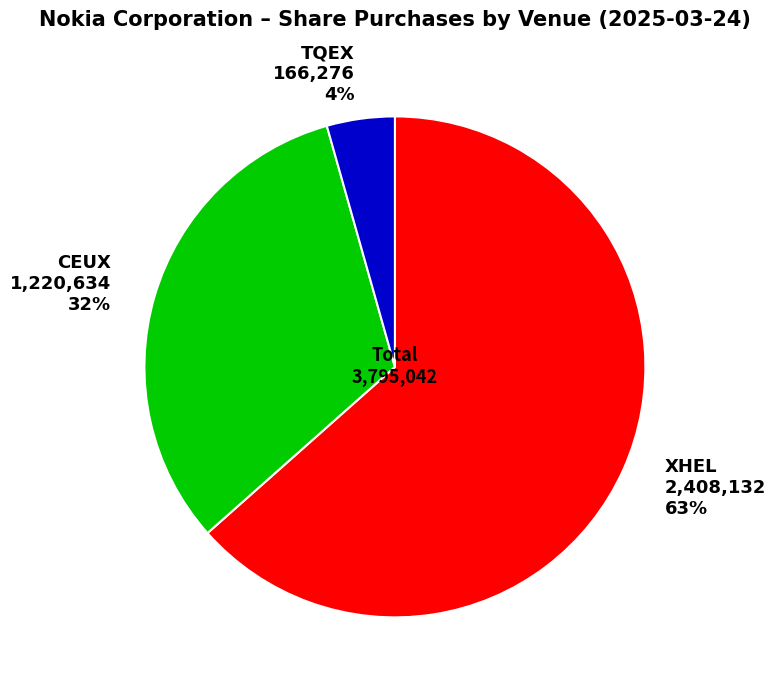

Is the sum of CEUX and XHEL greater than half?

Yes